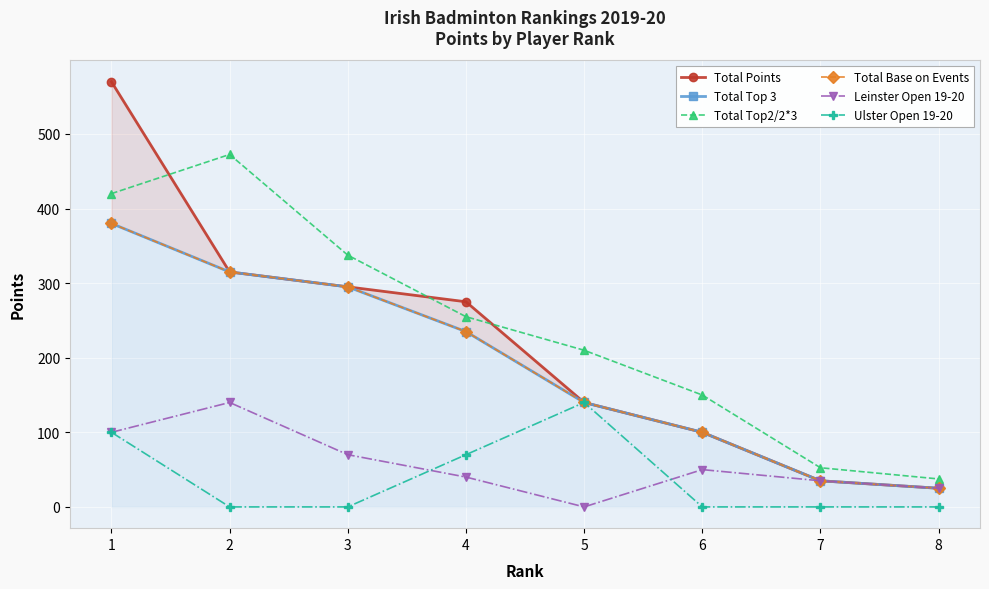

How many values in the Ulster Open 19-20 series exceed 0?

3